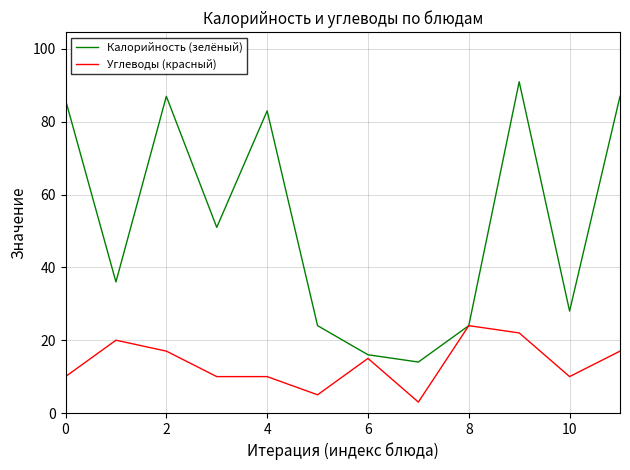

Which series has the largest total across all categories?

Калорийность (зелёный)